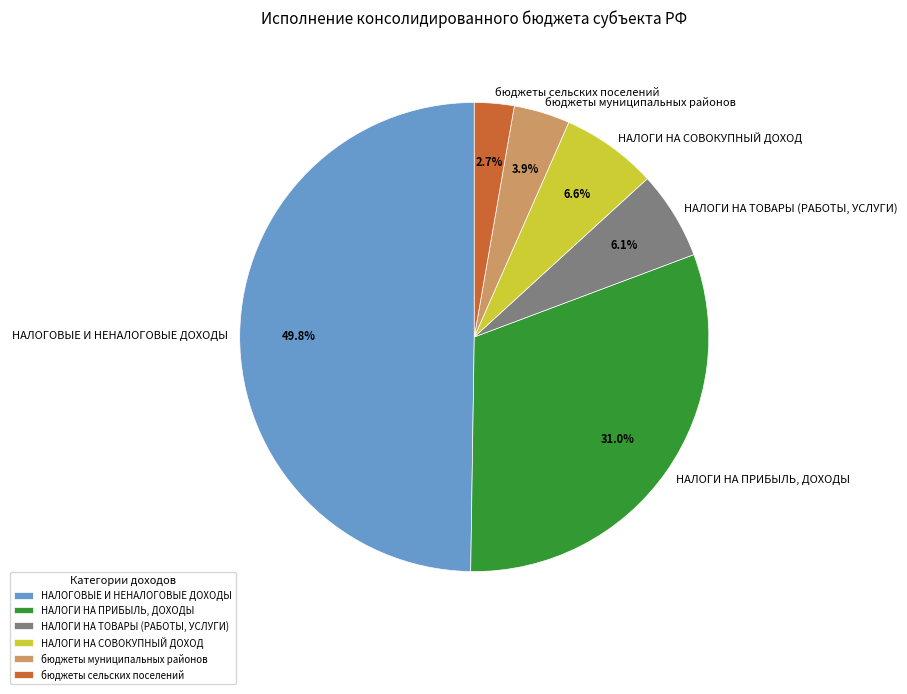

To the nearest percent, what is the difference between the НАЛОГИ НА ТОВАРЫ (РАБОТЫ, УСЛУГИ) and НАЛОГОВЫЕ И НЕНАЛОГОВЫЕ ДОХОДЫ slice percentages?

44%